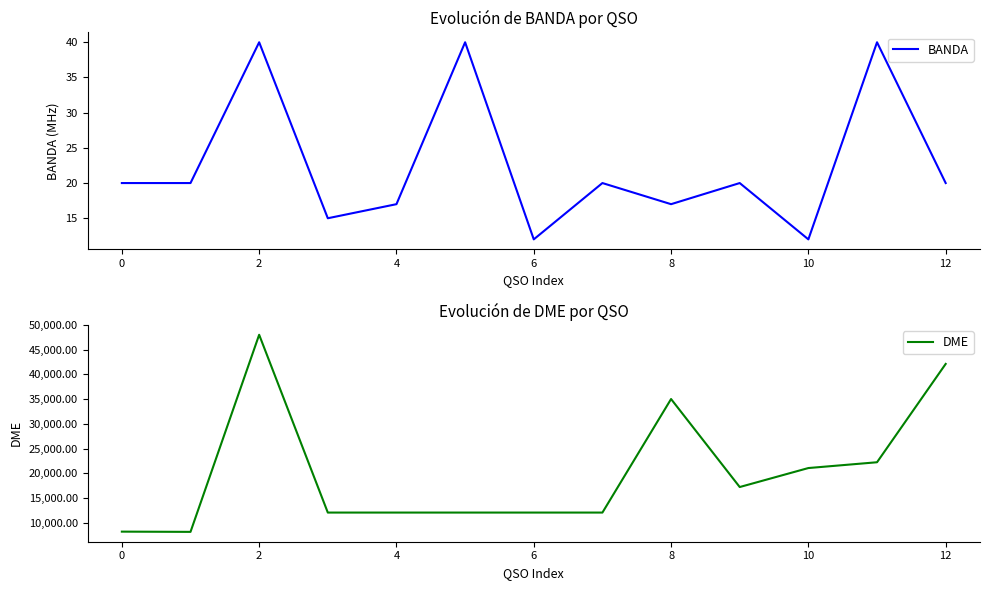

Rank the series by their average value, from lowest to highest.

BANDA, DME